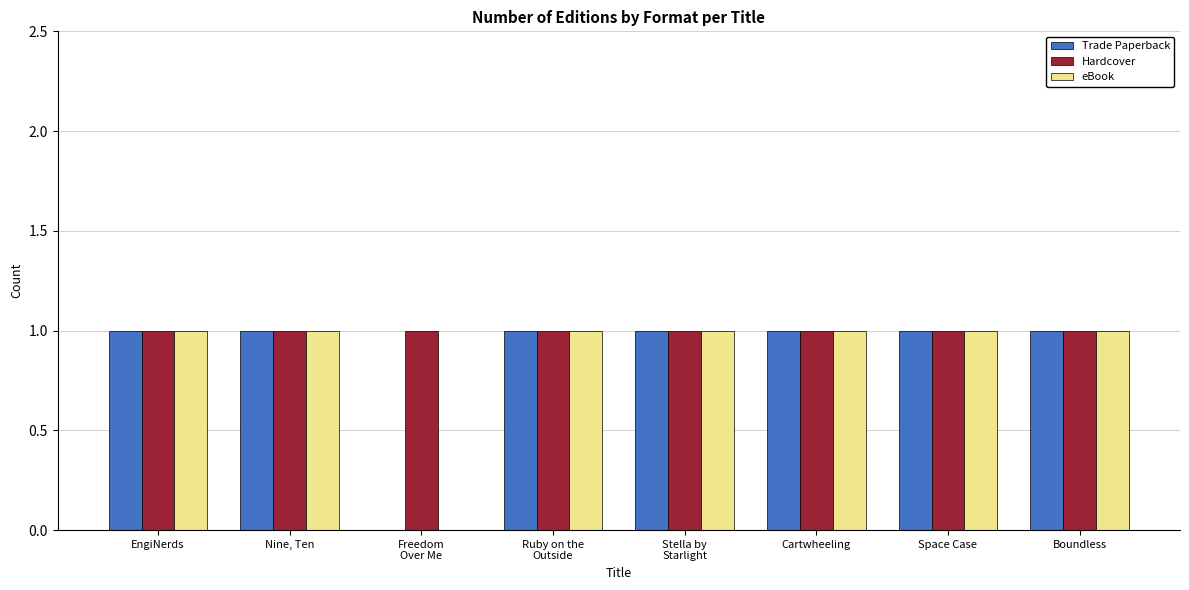

What is the sum of all eBook values?

7